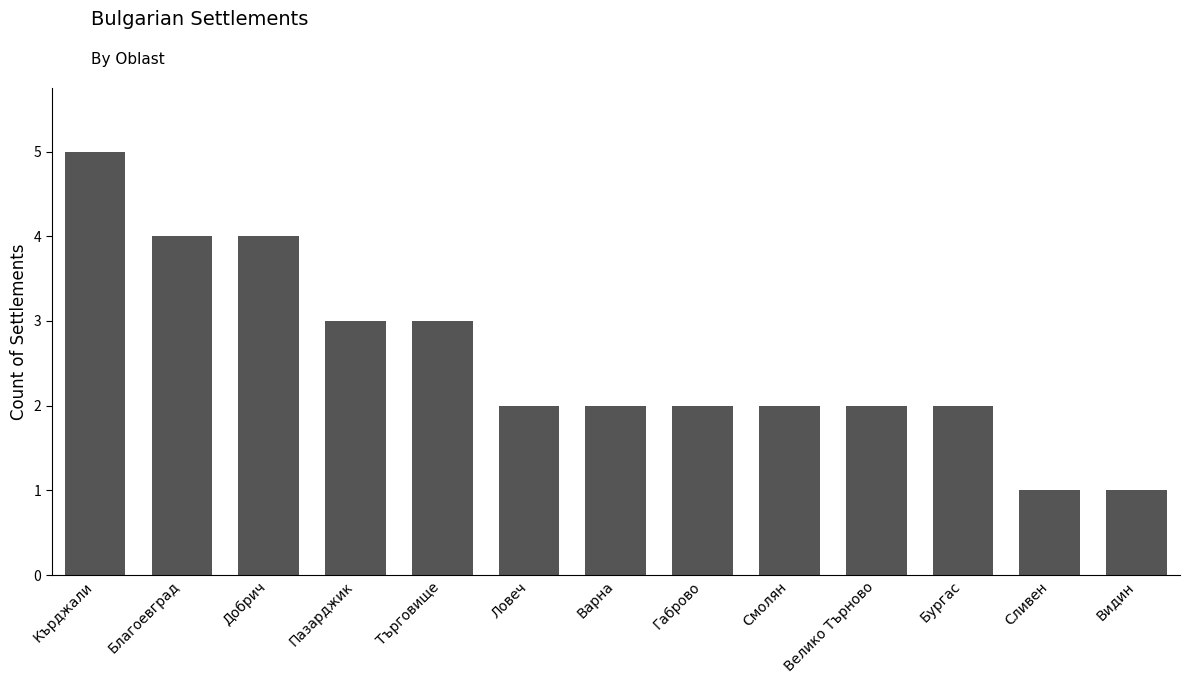

What is the greatest value displayed?

5